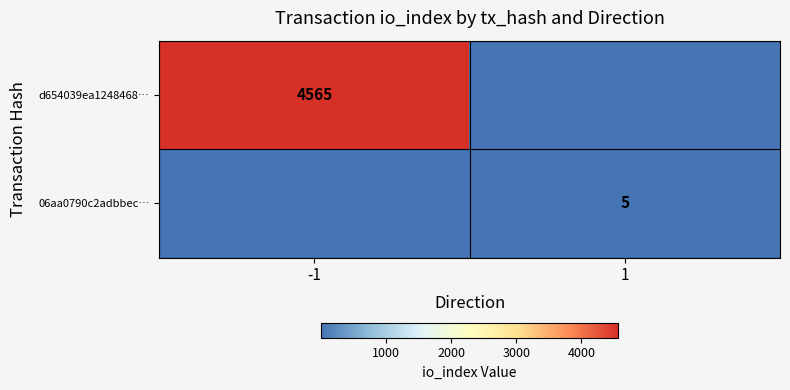

Which has a higher value, 1 or -1?

-1